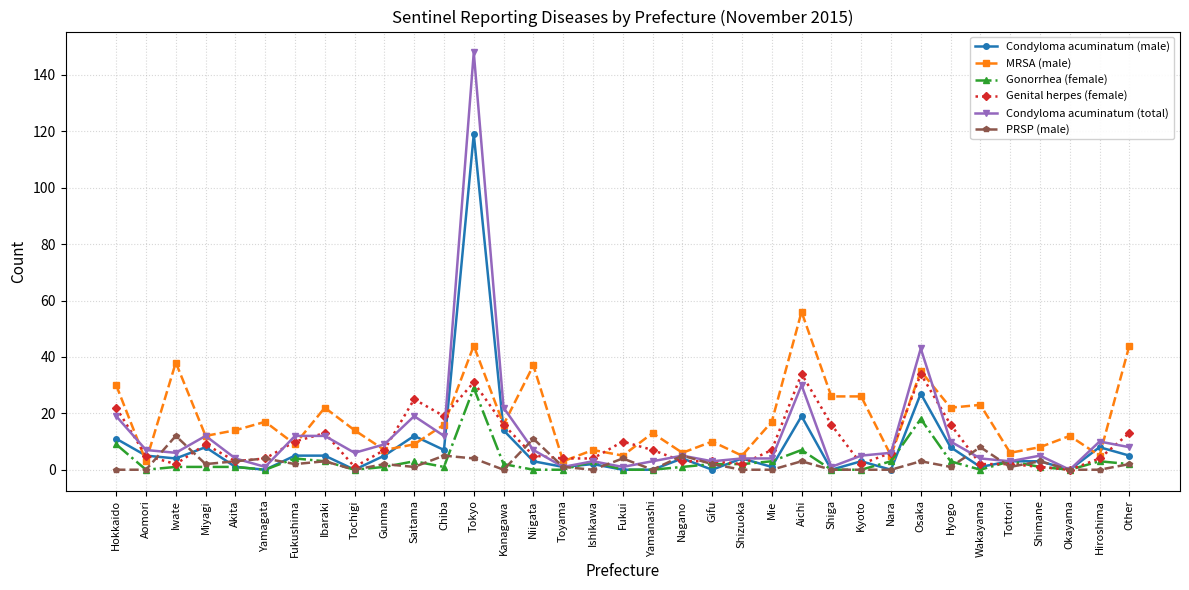

What is the highest value of the Condyloma acuminatum (total) series?

148